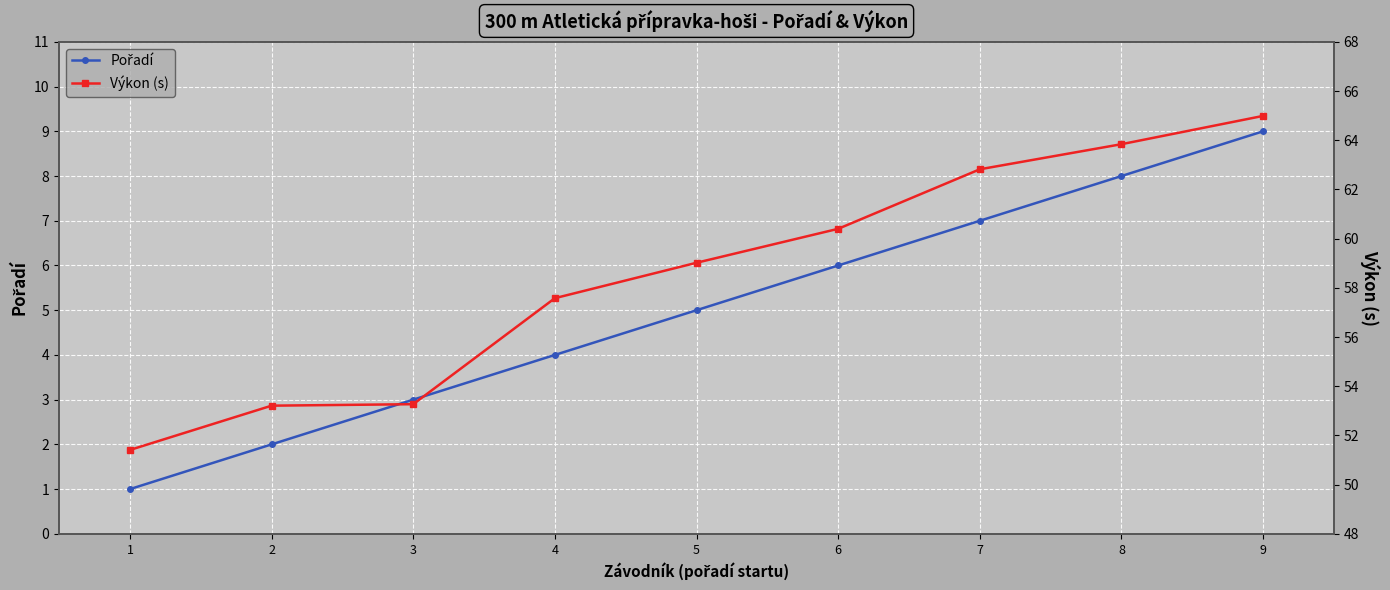

Rank the categories by Pořadí value from lowest to highest.

1, 2, 3, 4, 5, 6, 7, 8, 9